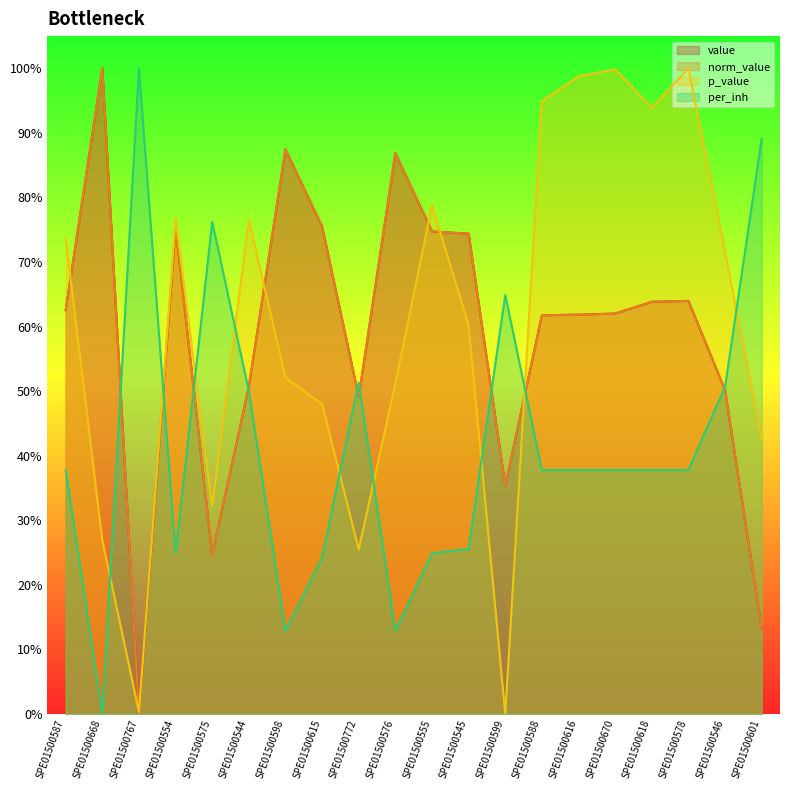

How many interior local valleys does the value series have?

4